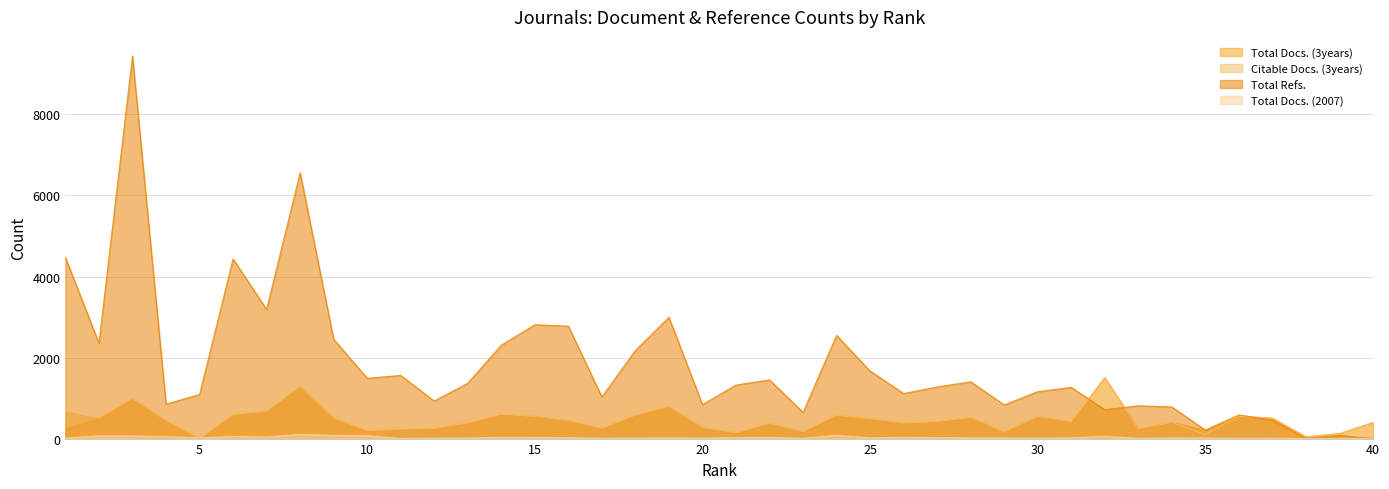

The Total Docs. (3years) series shows 197 at 10. True or false?

True